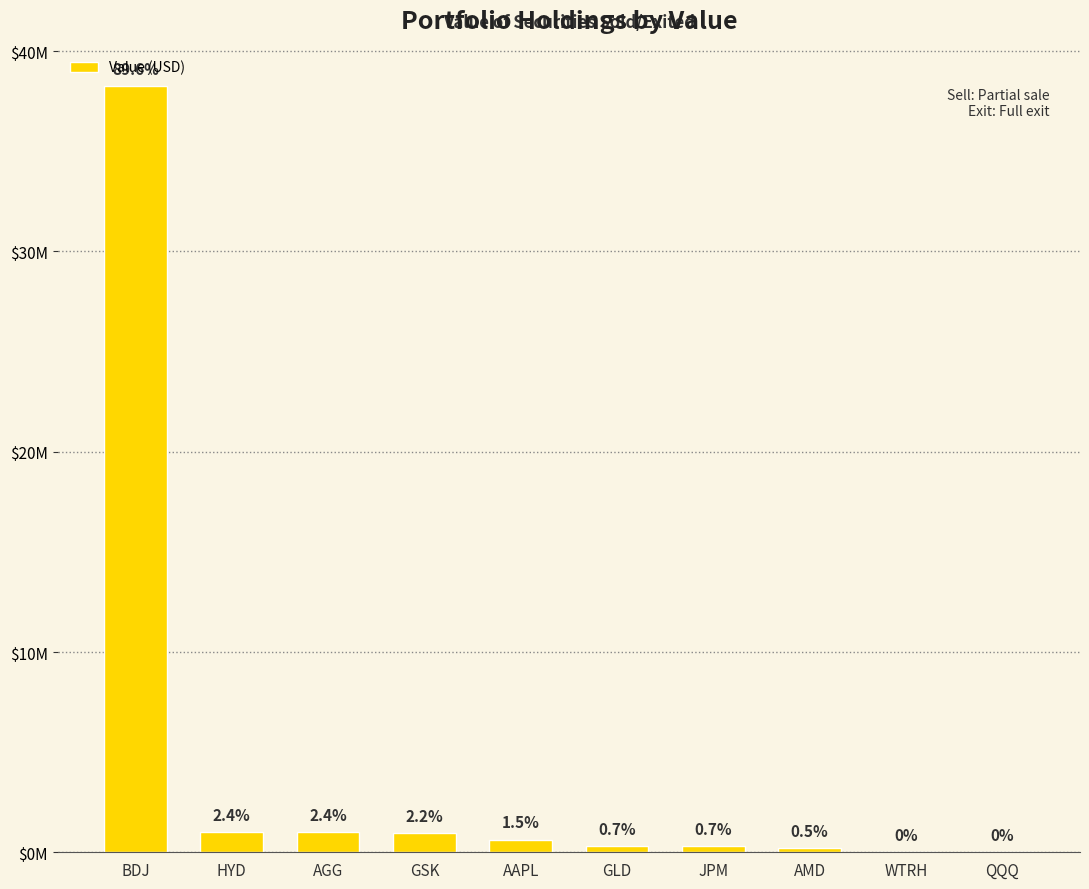

At which category does the chart reach its peak across all series?

BDJ